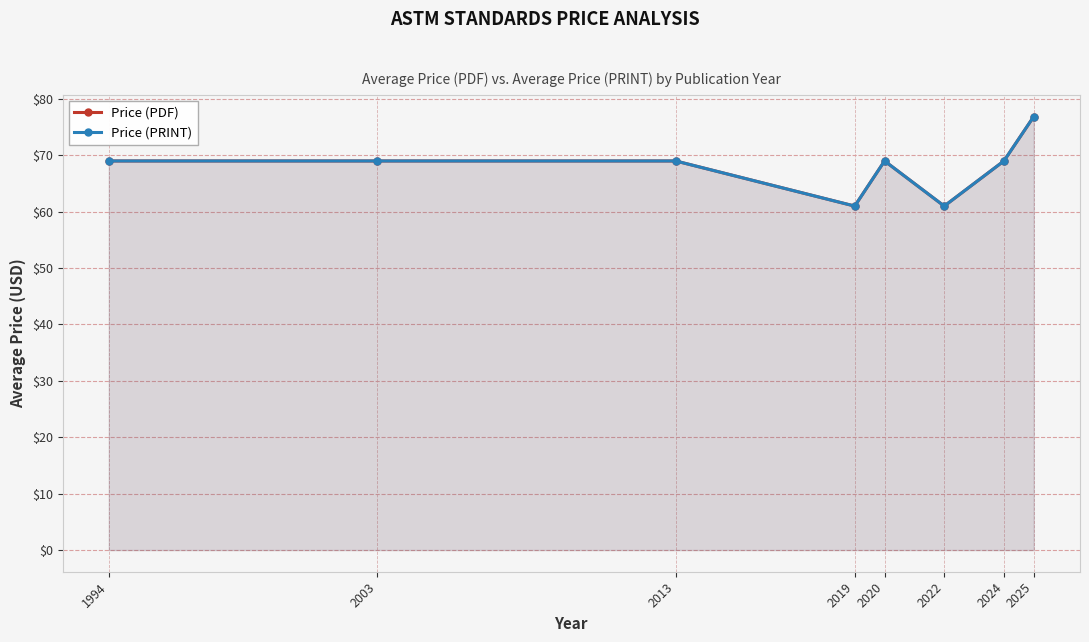

What is the maximum value for Price (PRINT)?

76.9